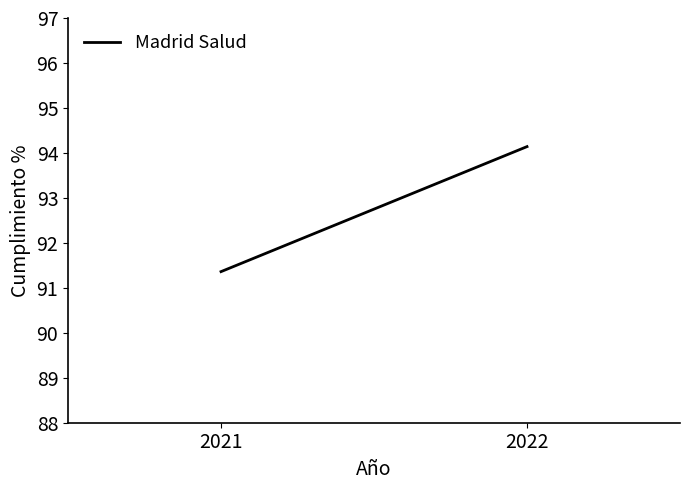

What is the maximum value shown in the chart?

94.1